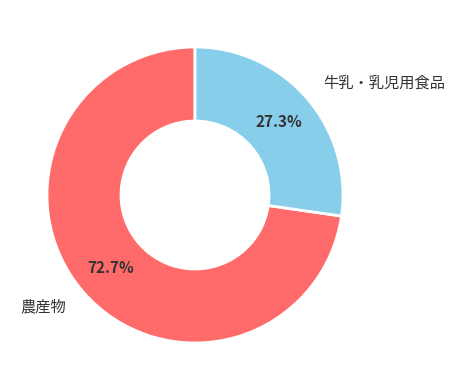

What portion of the pie excludes 農産物?

27.3%